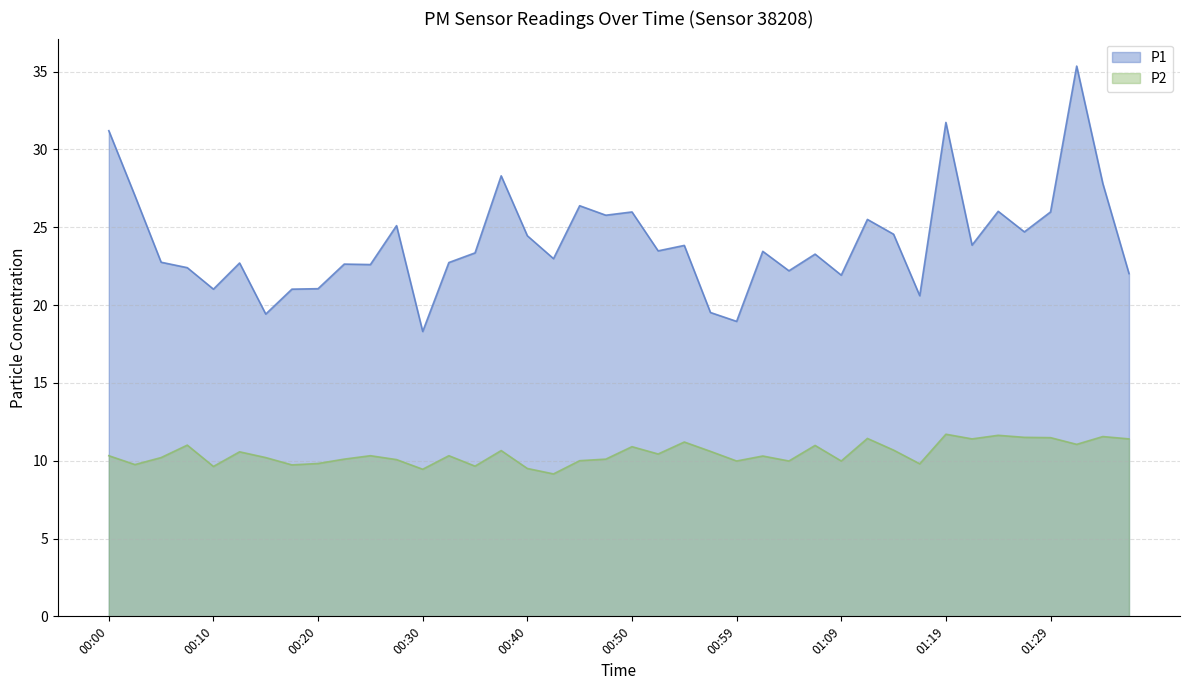

What are all the series names shown in the legend?

P1, P2